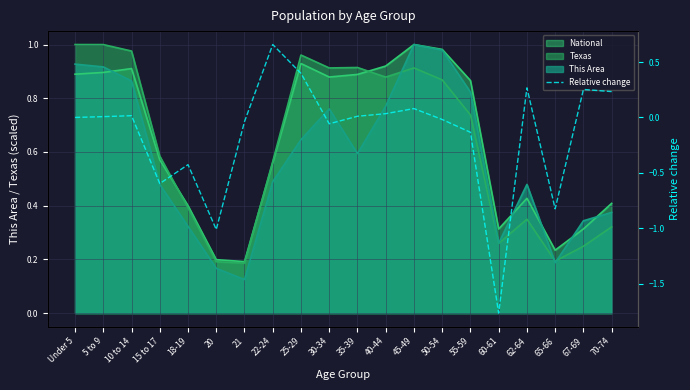

Which label corresponds to the smallest value in the chart?

60-61